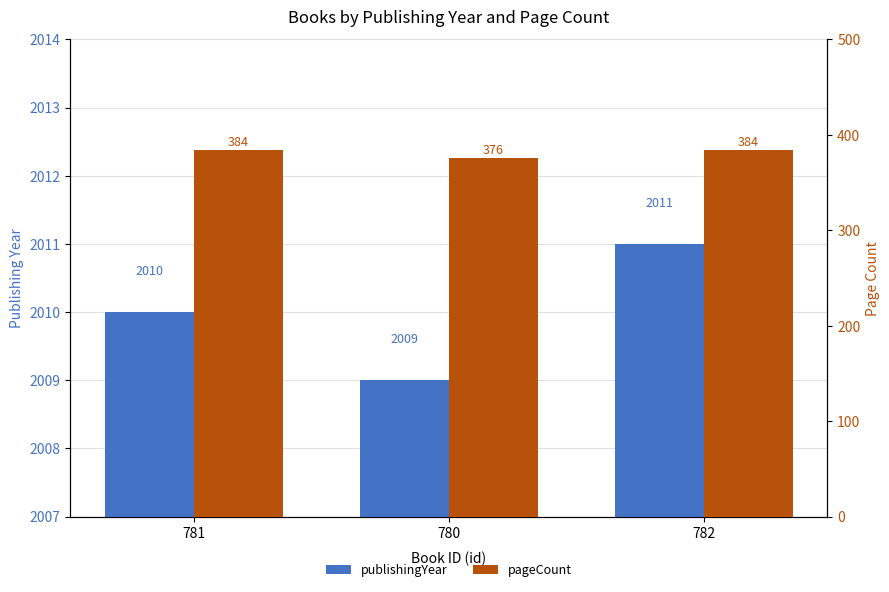

Reading left to right, what are all the values shown in this chart?

publishingYear: 2010	2009	2011
pageCount: 384	376	384